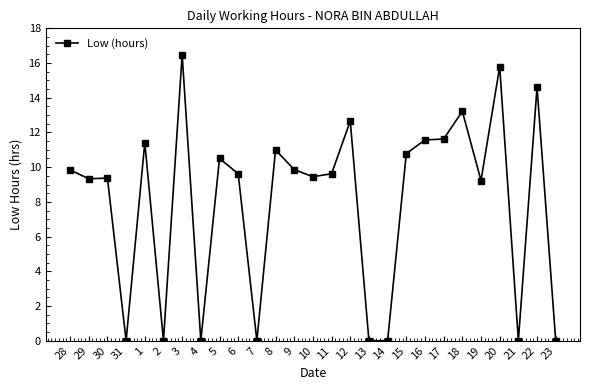

What is the approximate value at 17?

11.6